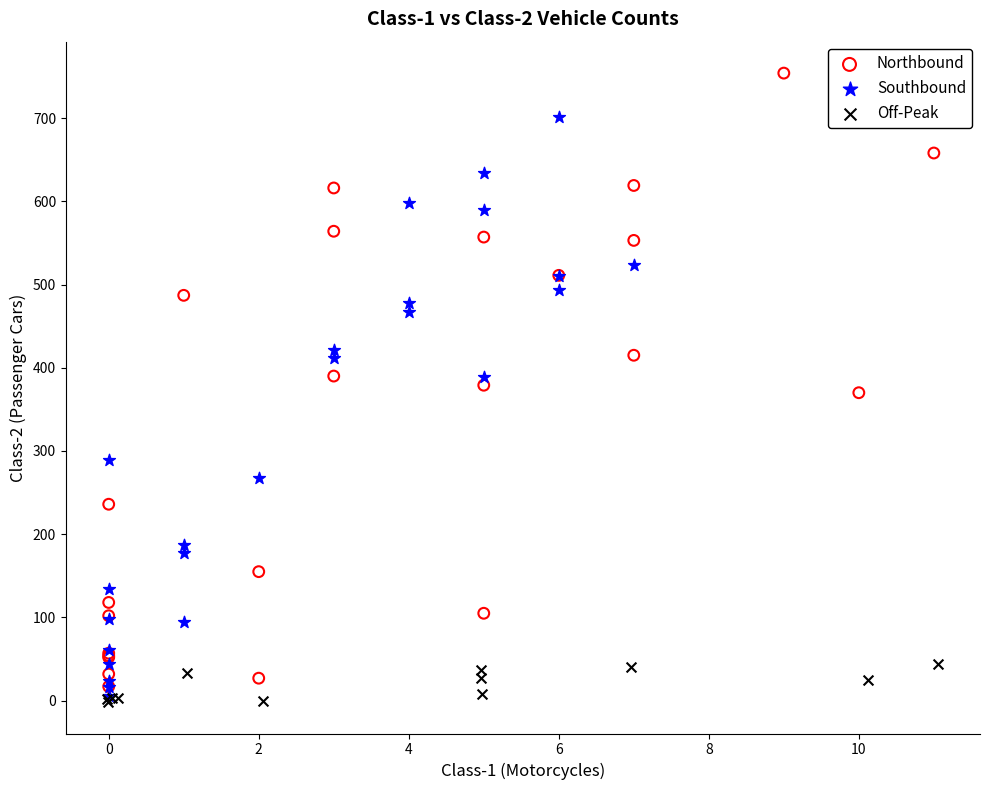

Which series has the widest spread of Y values?

Northbound